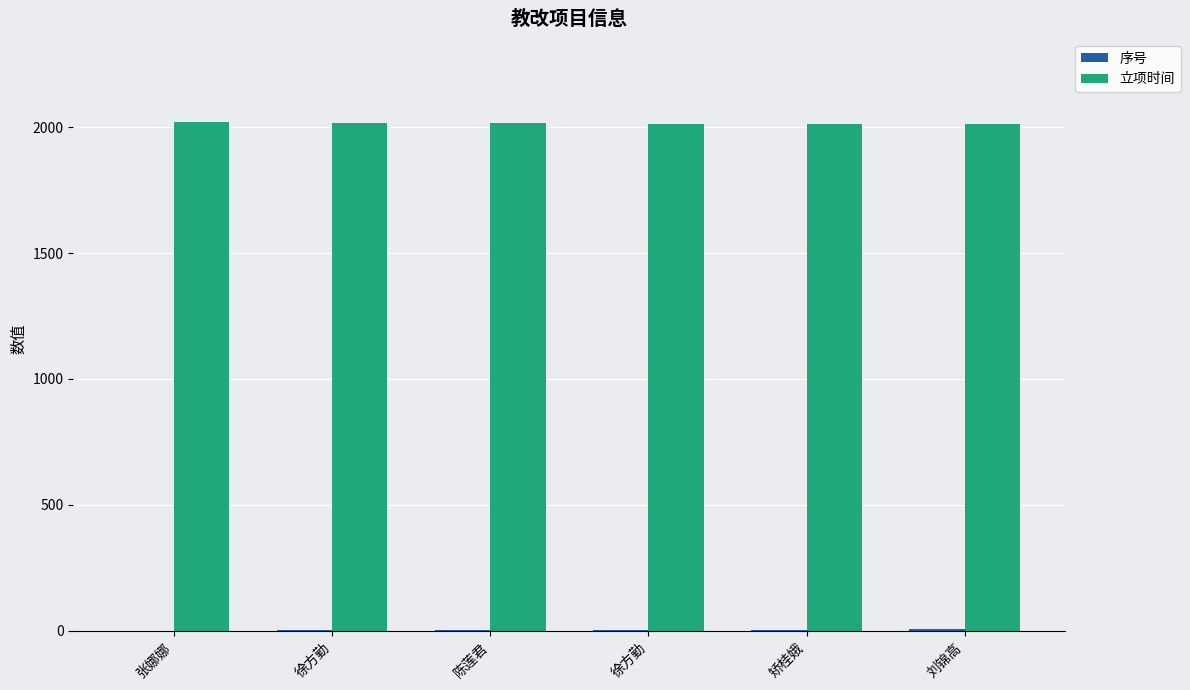

Are the bars grouped side by side (vs. stacked)?

Yes